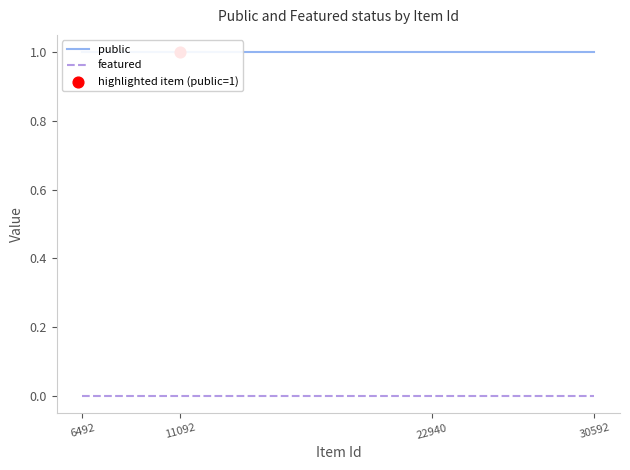

At which category is the sum across all series the highest?

6492